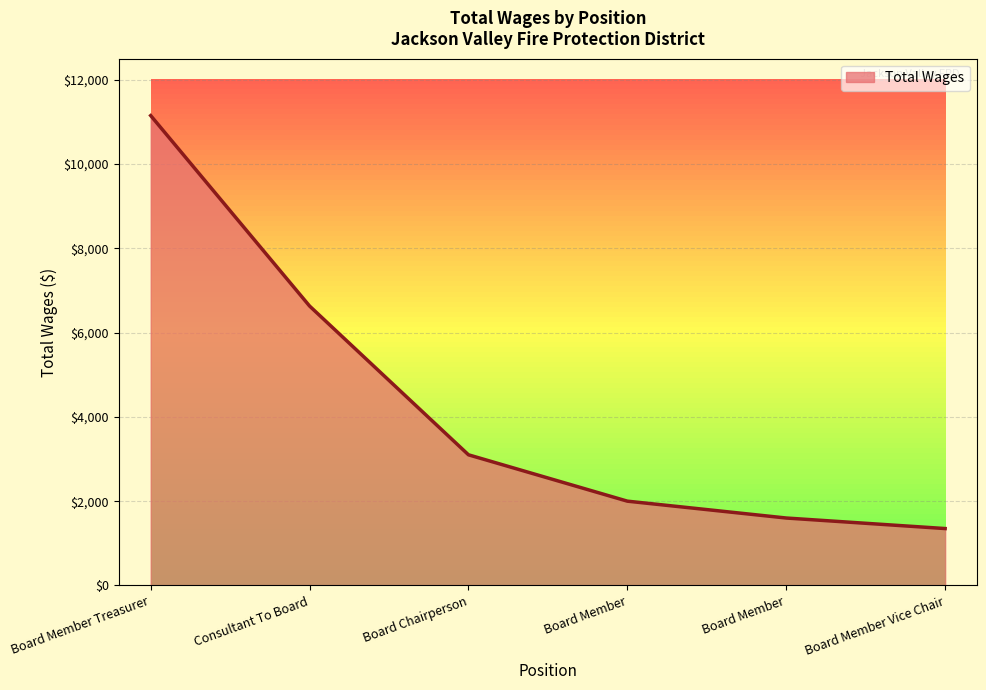

At which category does the chart reach its peak across all series?

Board Member Treasurer